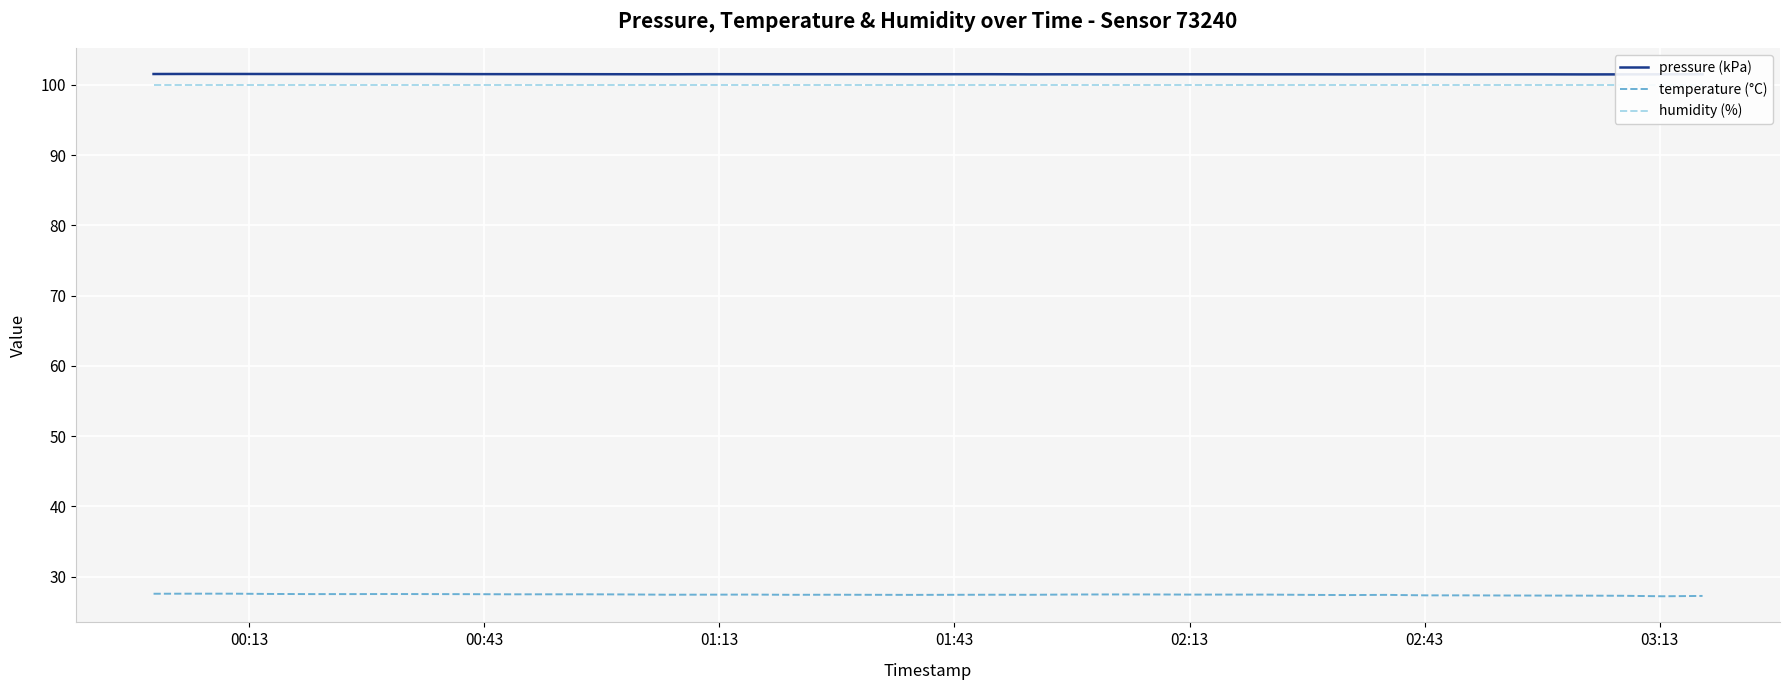

What is the minimum value for pressure (kPa)?

101.5